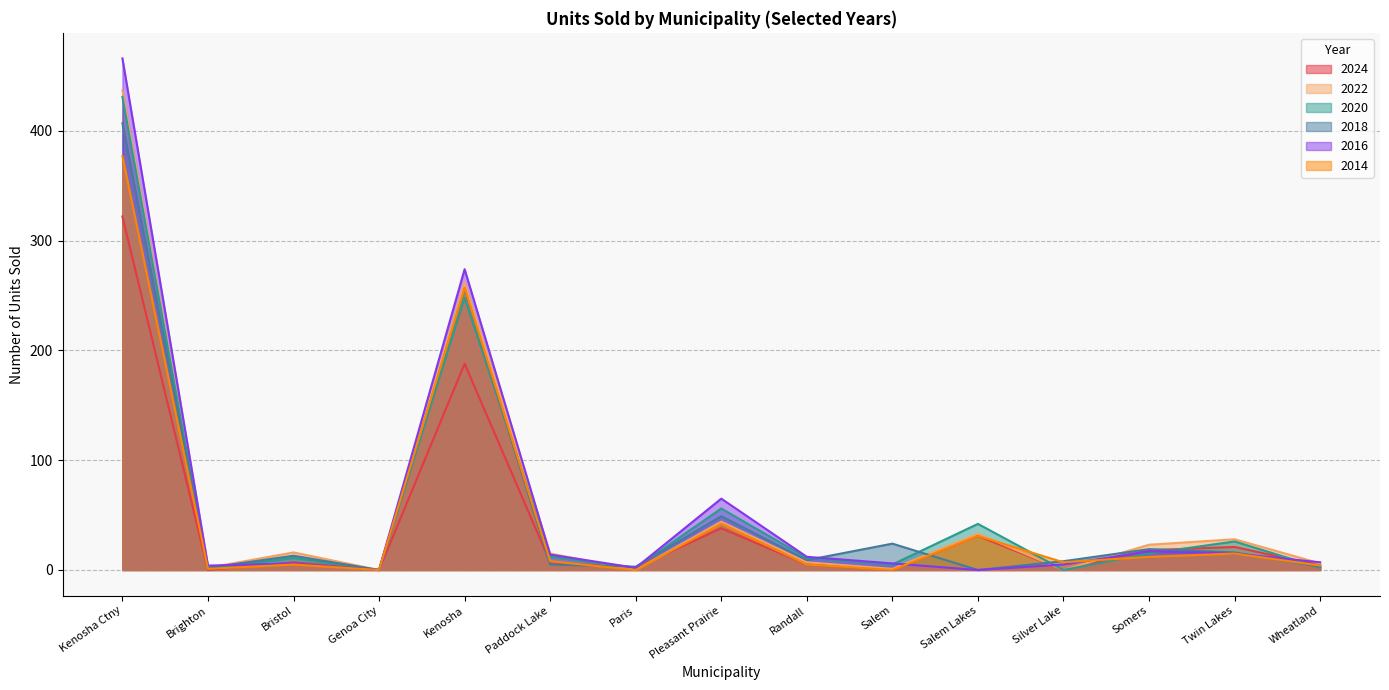

Which category has the lowest value in the 2014 series?

Genoa City